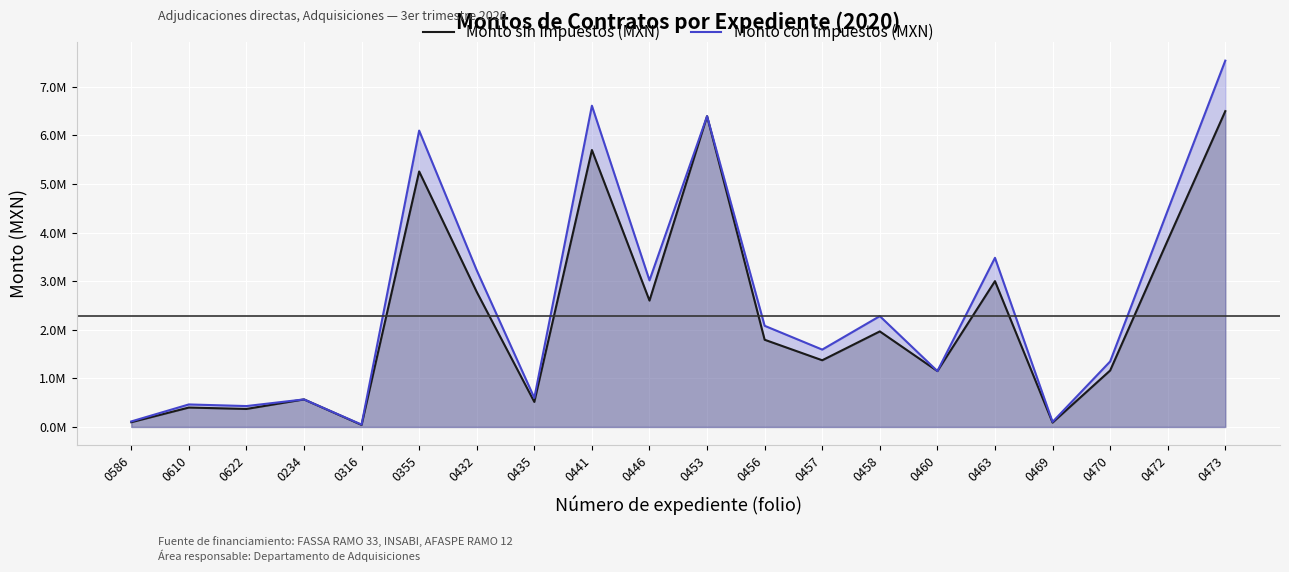

Which series has the largest total across all categories?

Monto con impuestos (MXN)